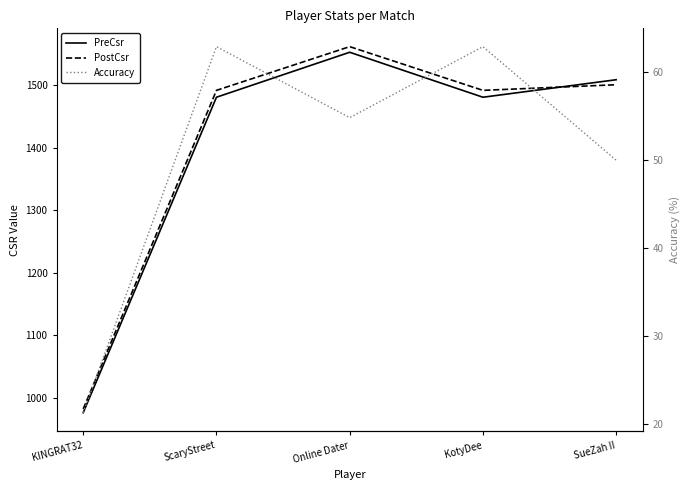

How many times do PreCsr and PostCsr cross each other?

1